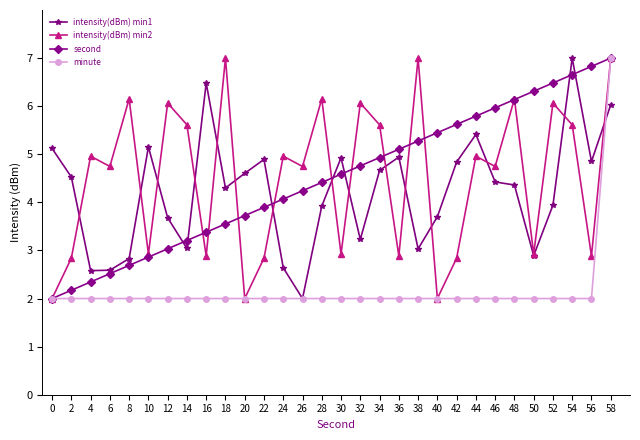

What are all the series names shown in the legend?

intensity(dBm) min1, intensity(dBm) min2, second, minute